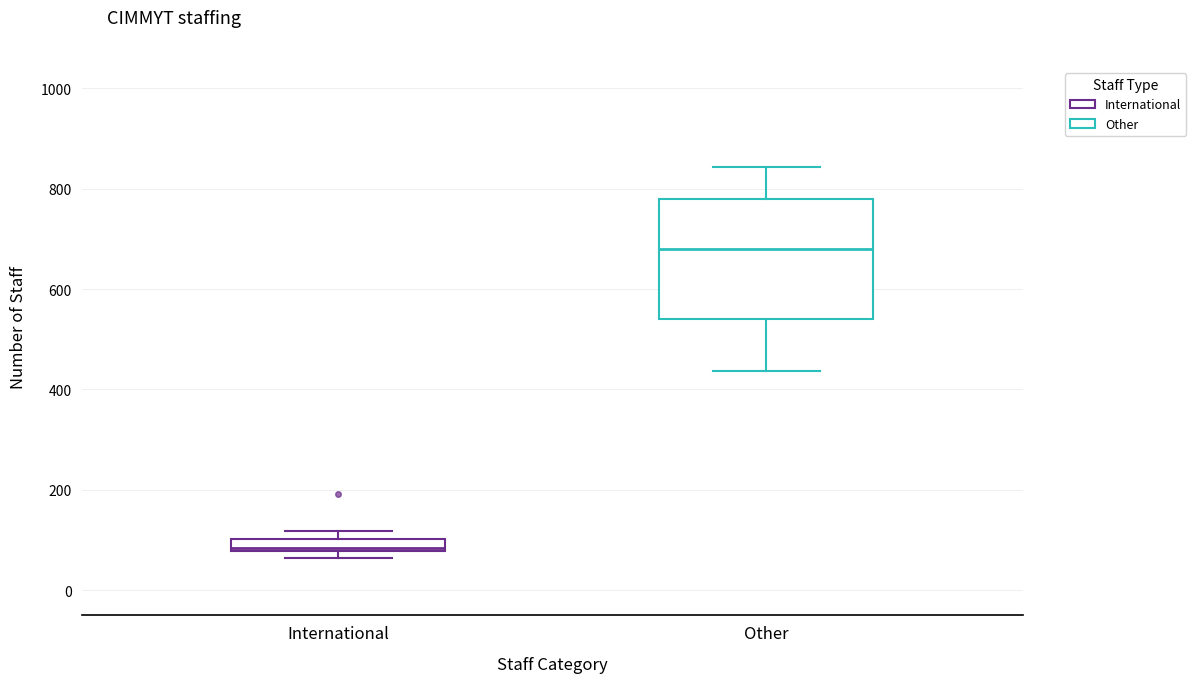

Which box's median line is the highest?

Other